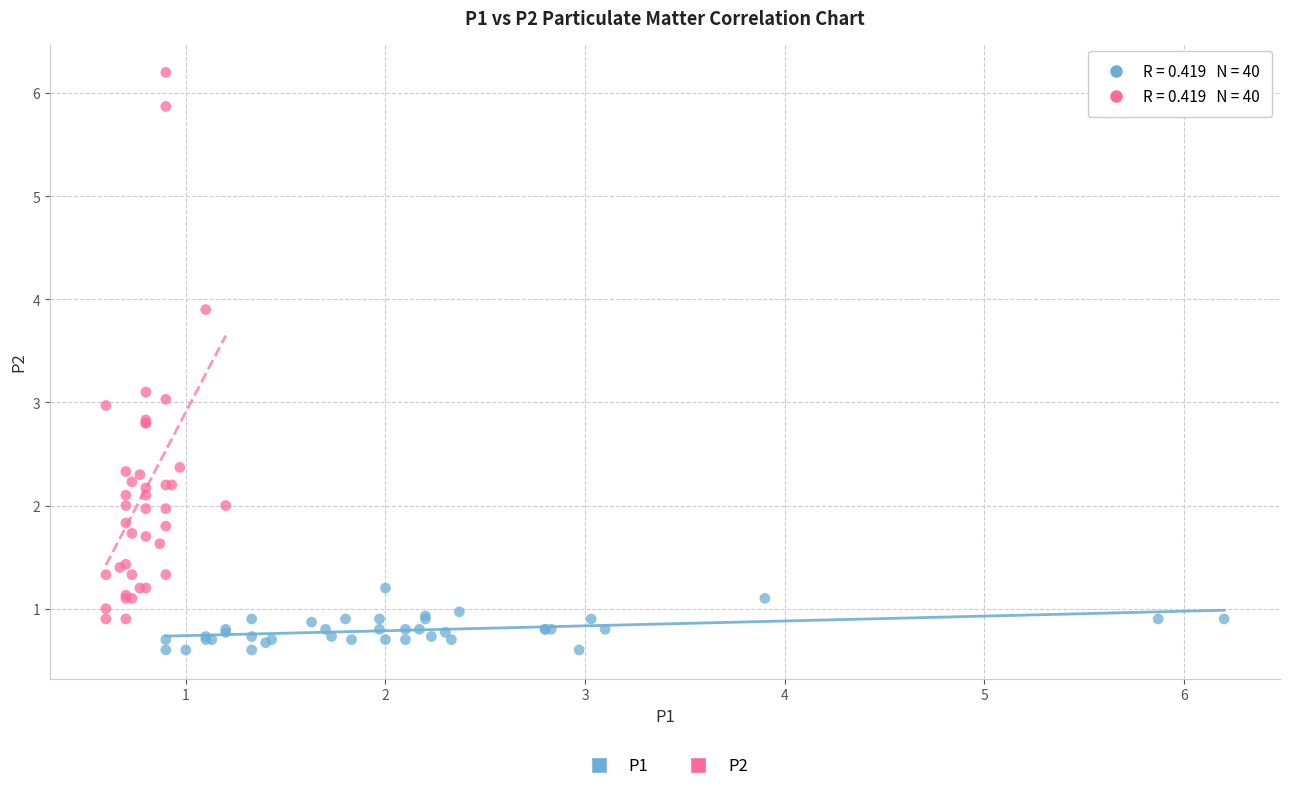

Which series reaches the maximum Y coordinate?

P2